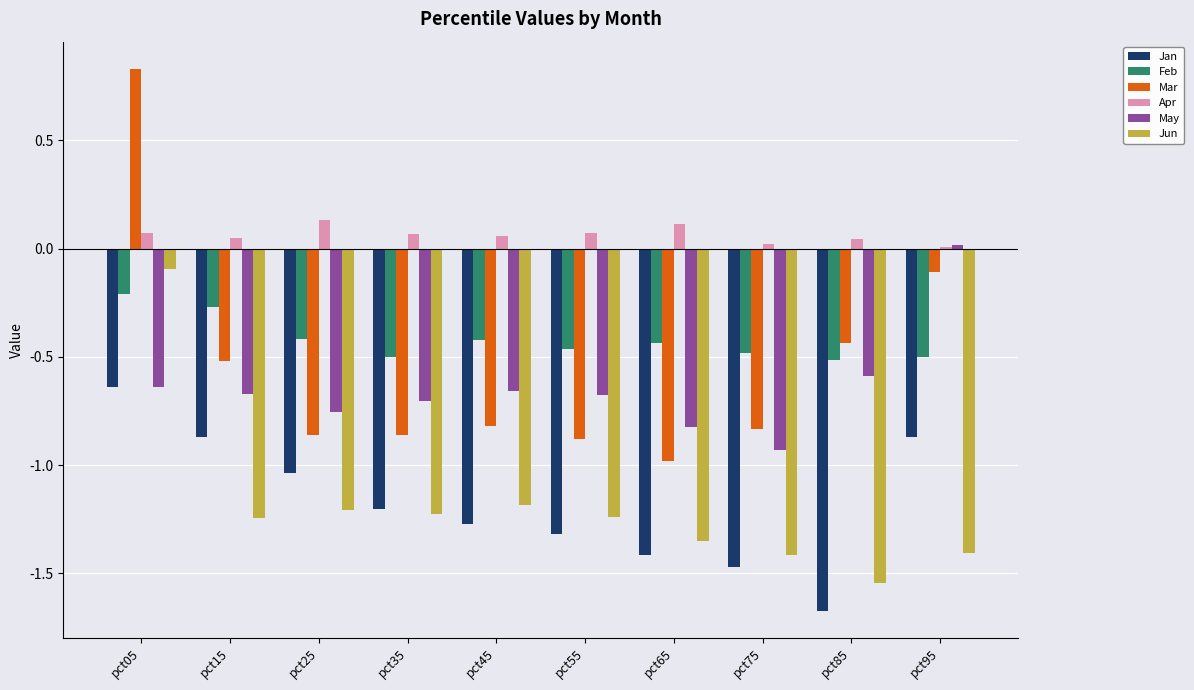

How many groups of bars are there?

10